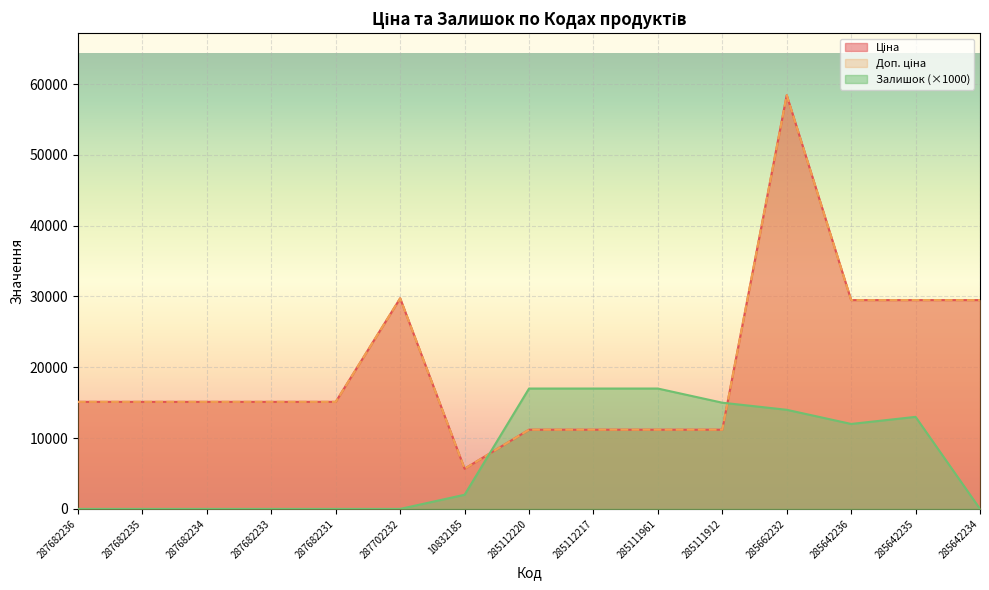

At 287682235, list the series in order from smallest to largest.

Залишок, Ціна, Доп. ціна